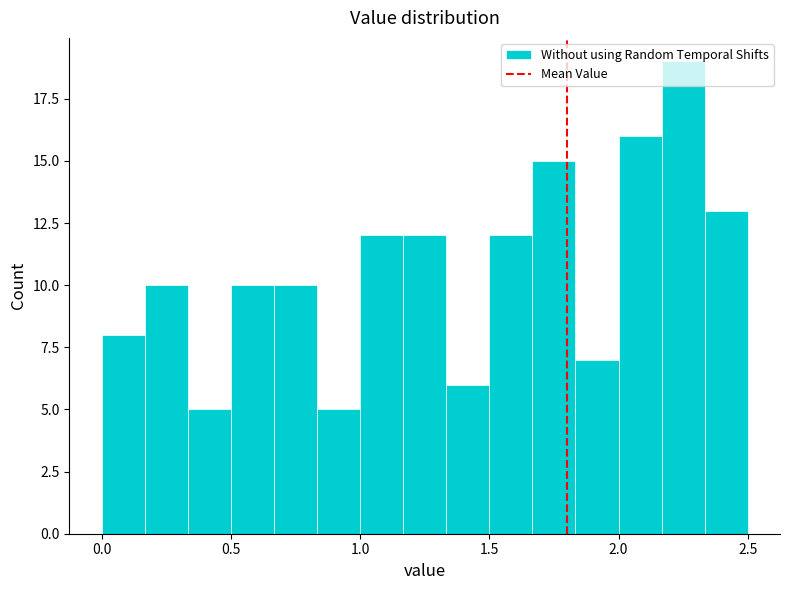

Read against the x-axis, roughly where is the centre of the tallest bar?

2.25